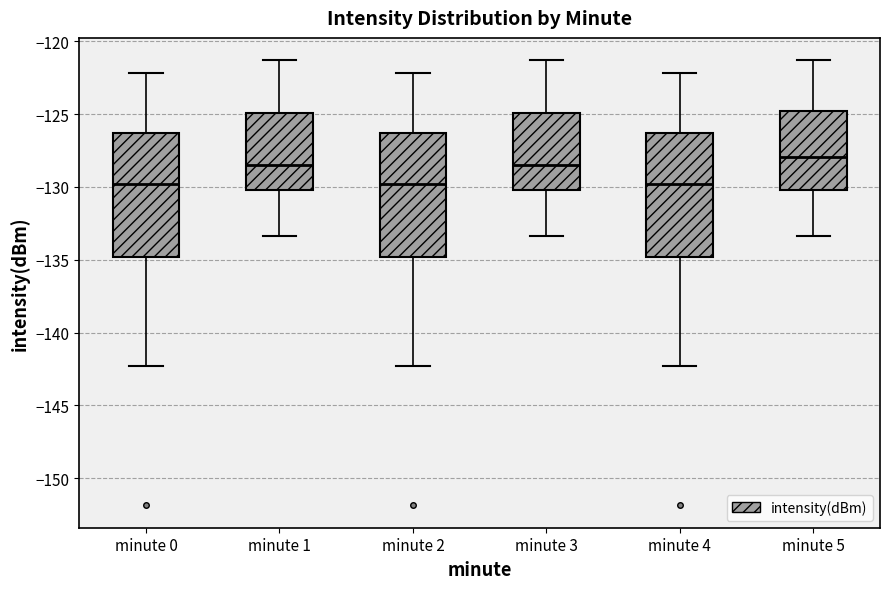

Reading left to right, transcribe this box plot: for each box, give where its median line is, the range the box spans, and where its two whiskers end, as read against the y-axis. The values are not printed on the chart, so give them approximately, as read against the axis.

minute 0: median -130.0, box -135.0 to -126.5, whiskers -142.5 to -122.0
minute 1: median -128.5, box -130.0 to -125.0, whiskers -133.5 to -121.5
minute 2: median -130.0, box -135.0 to -126.5, whiskers -142.5 to -122.0
minute 3: median -128.5, box -130.0 to -125.0, whiskers -133.5 to -121.5
minute 4: median -130.0, box -135.0 to -126.5, whiskers -142.5 to -122.0
minute 5: median -128.0, box -130.0 to -125.0, whiskers -133.5 to -121.5